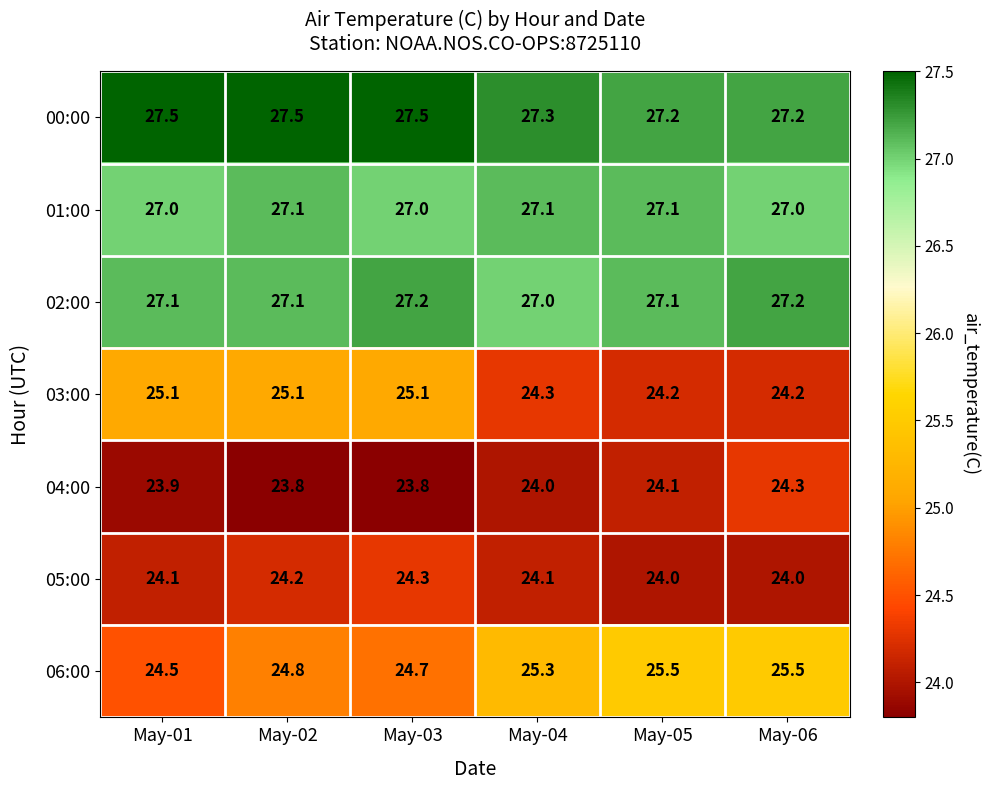

Which series has the widest spread of values?

06:00